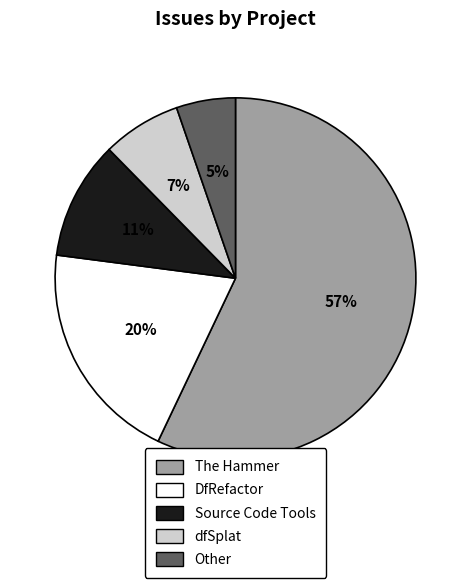

Count the number of slices in the pie.

5